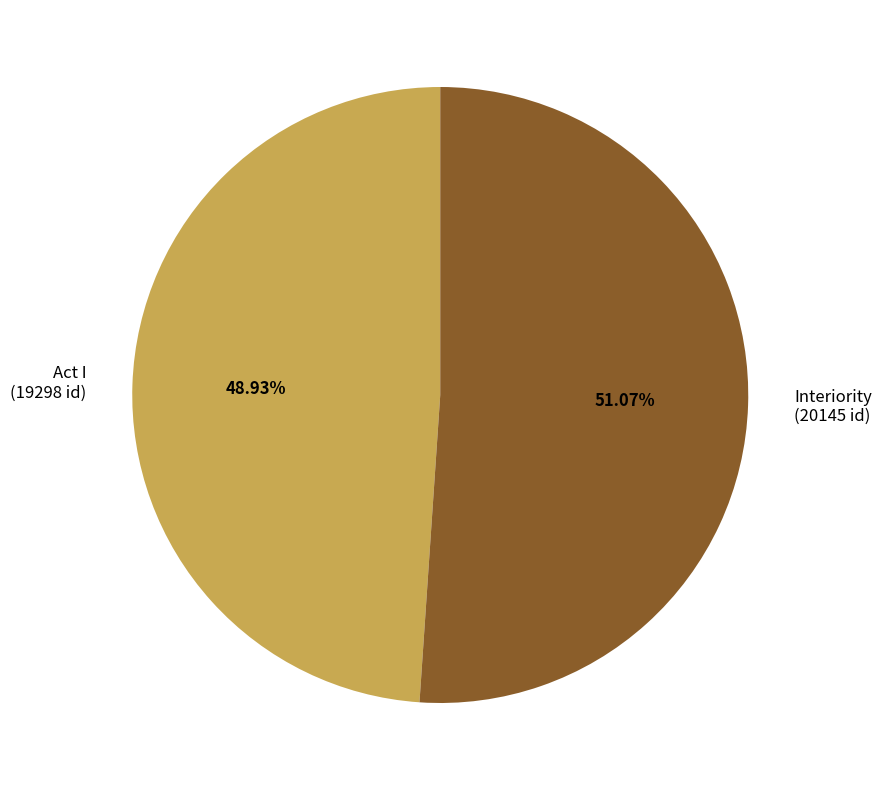

Which has a higher value, Act I (19298 id) or Interiority (20145 id)?

Interiority (20145 id)